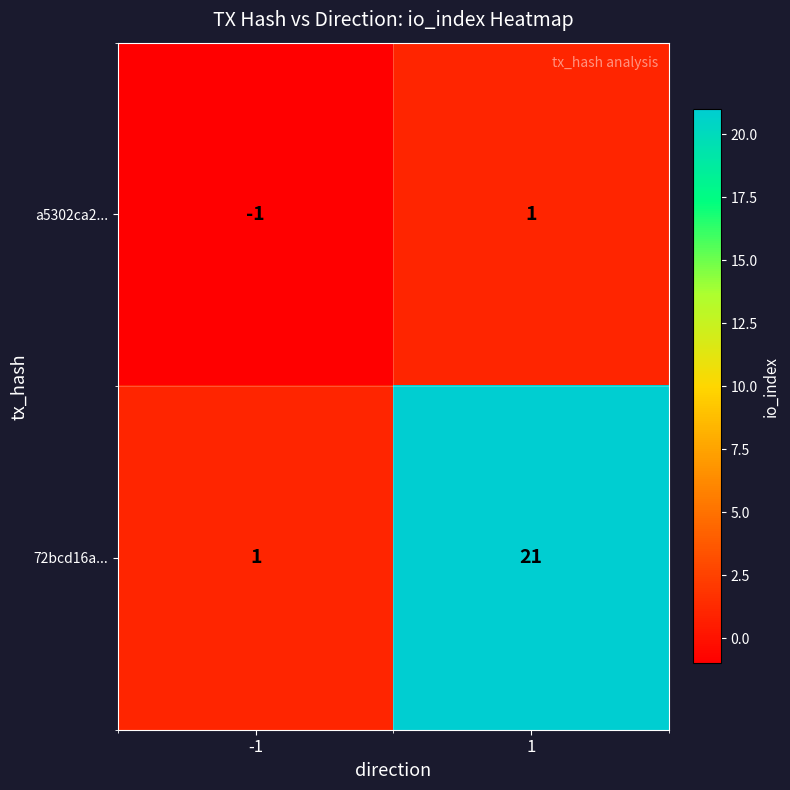

Rank the series by their maximum value, from lowest to highest.

a5302ca2..., 72bcd16a...